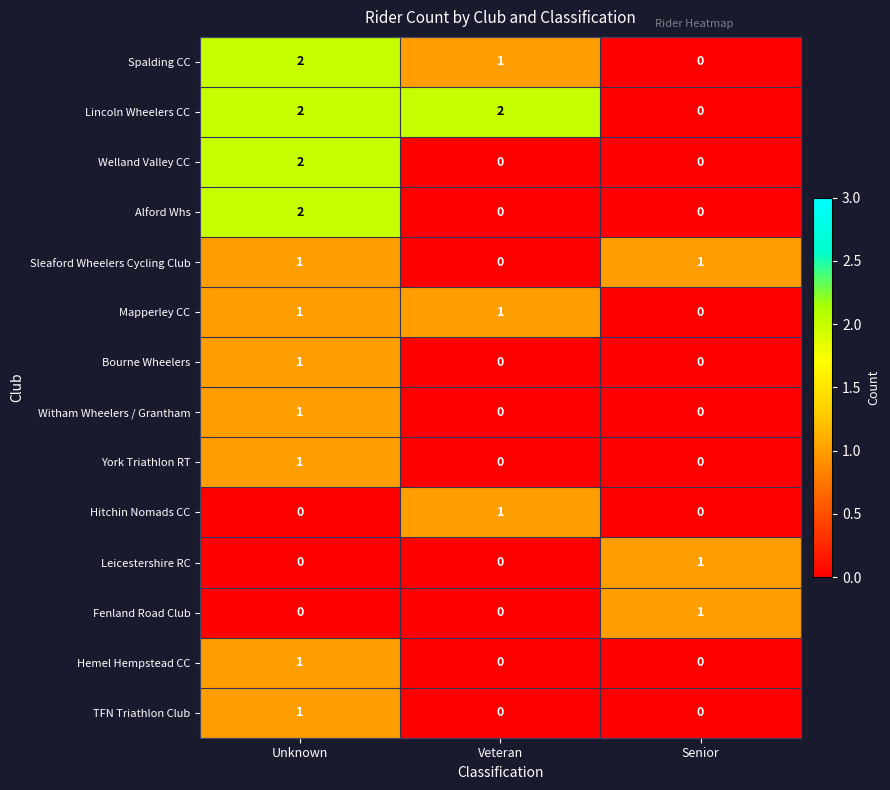

How many values in Mapperley CC are above zero?

2